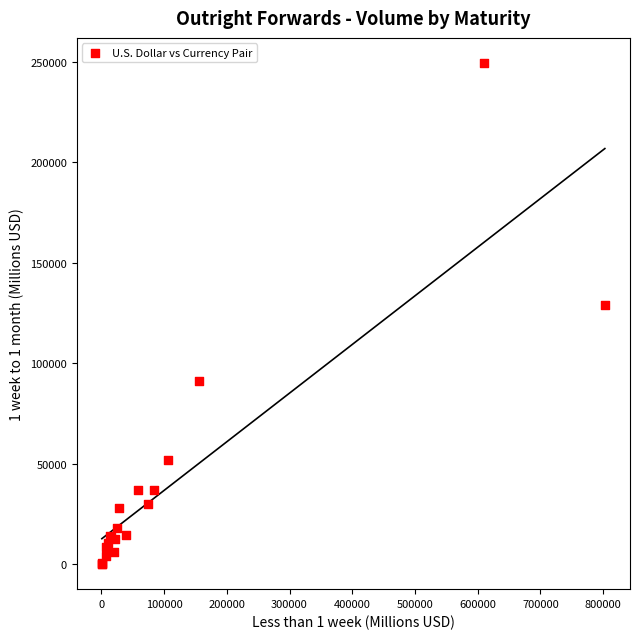

What Y value in the scatter plot is closest to 124786?

129160